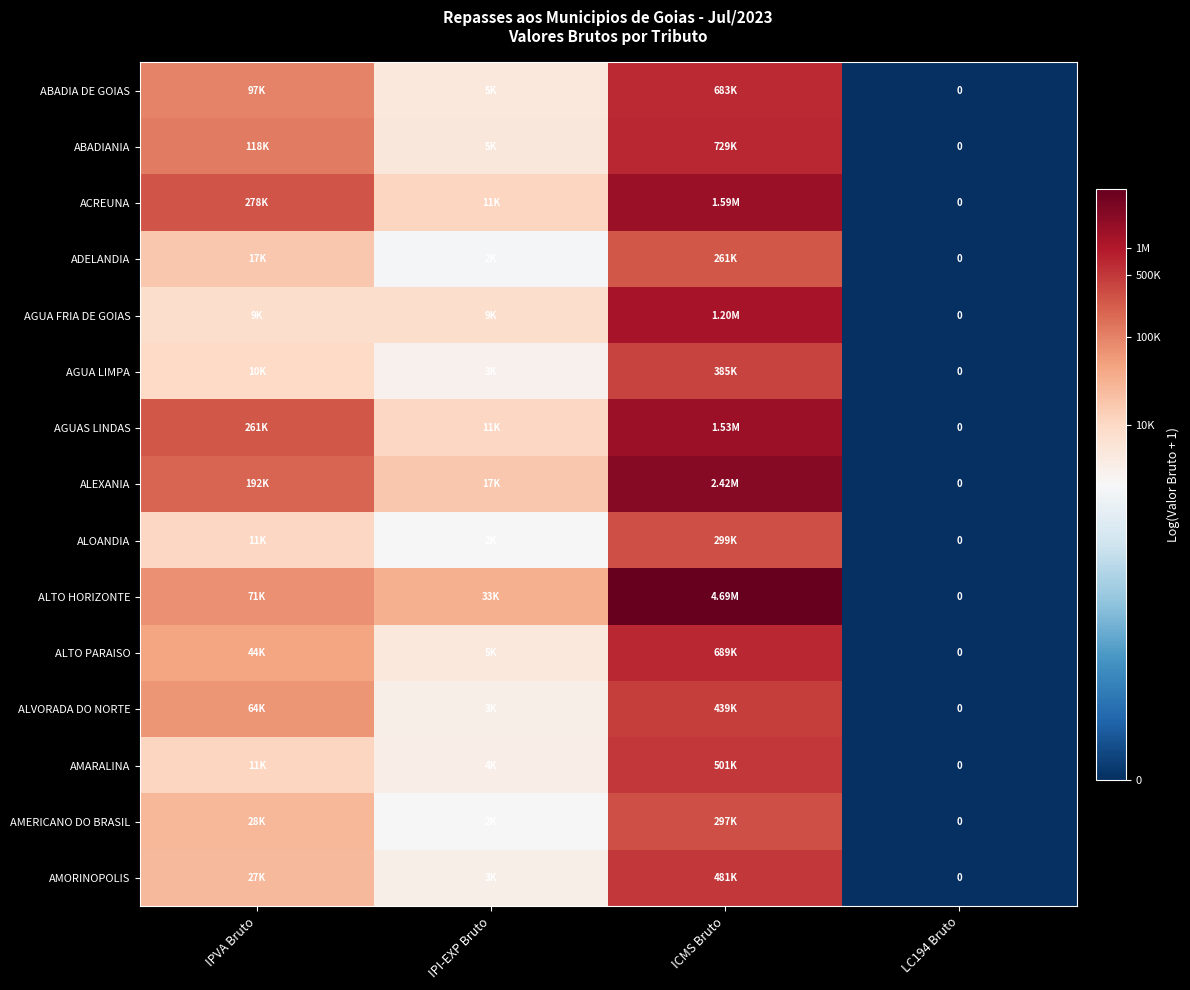

What is the maximum value for ALEXANIA?

14.7